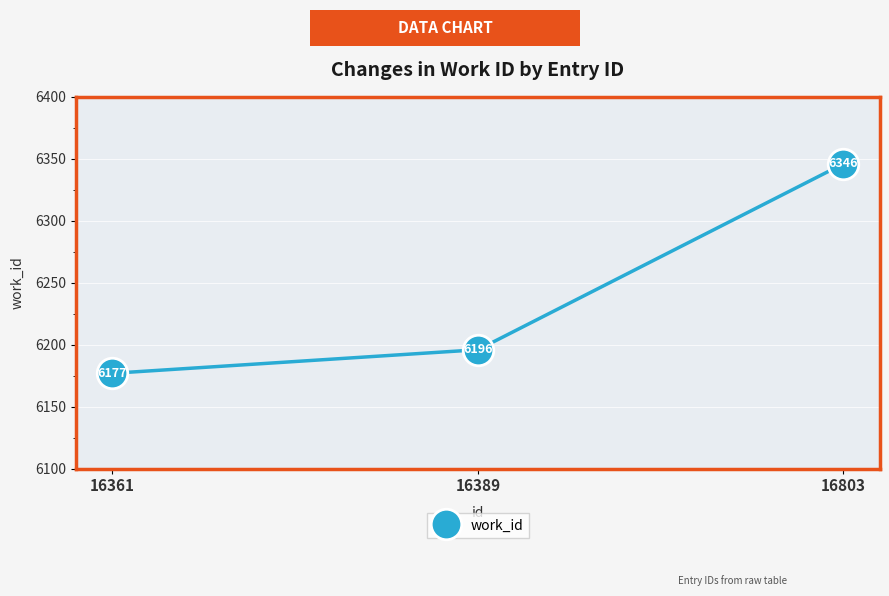

Approximately how many times larger is the value at 16803 compared to 16361?

1.0